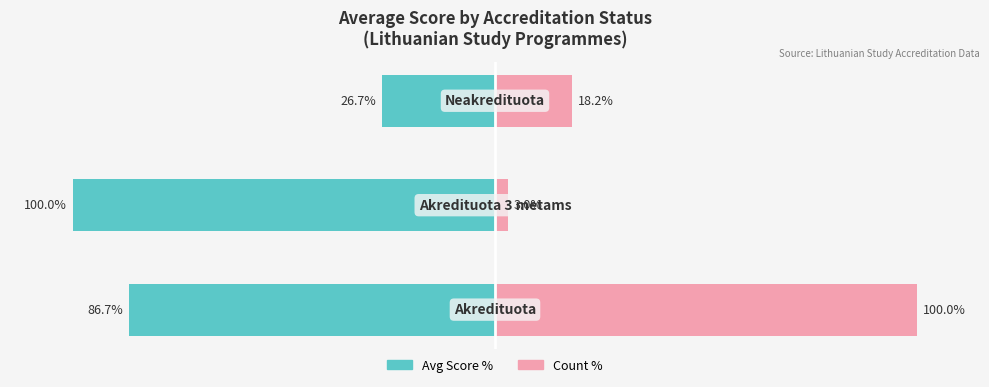

Is it true that Avg Score % equals -132.4 at 0?

False